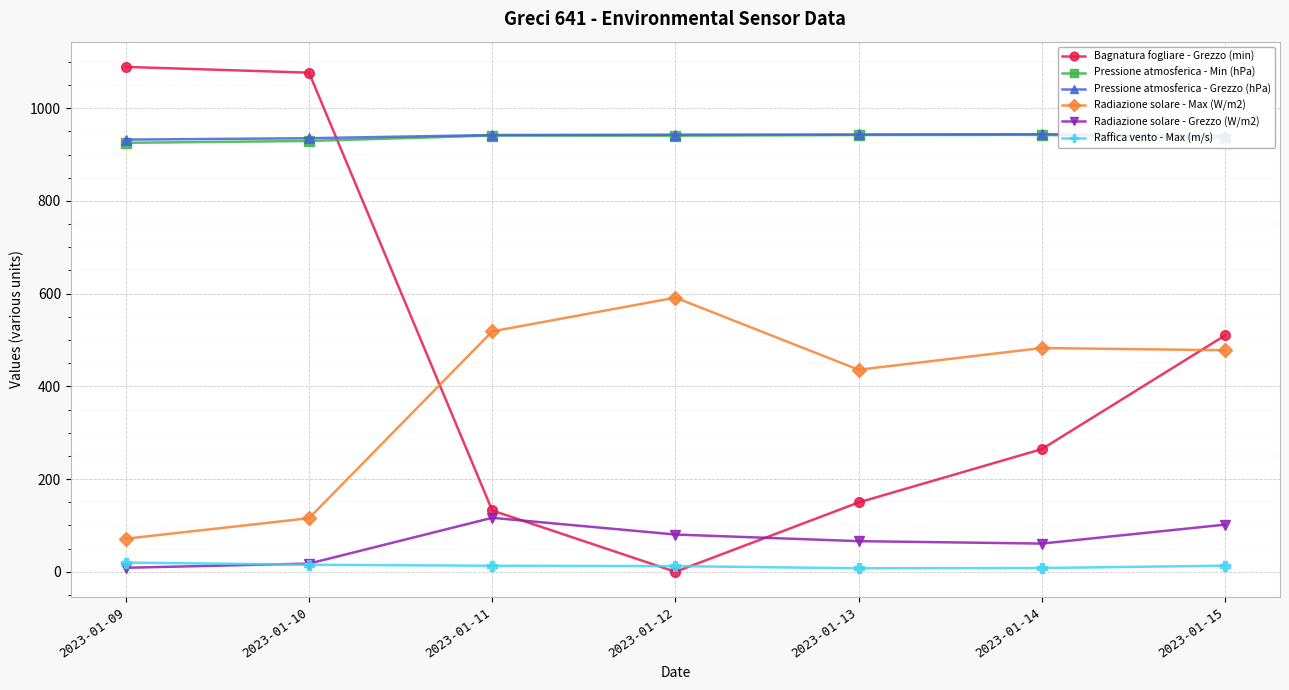

What is the total value across all series at 2023-01-09?

3046.3